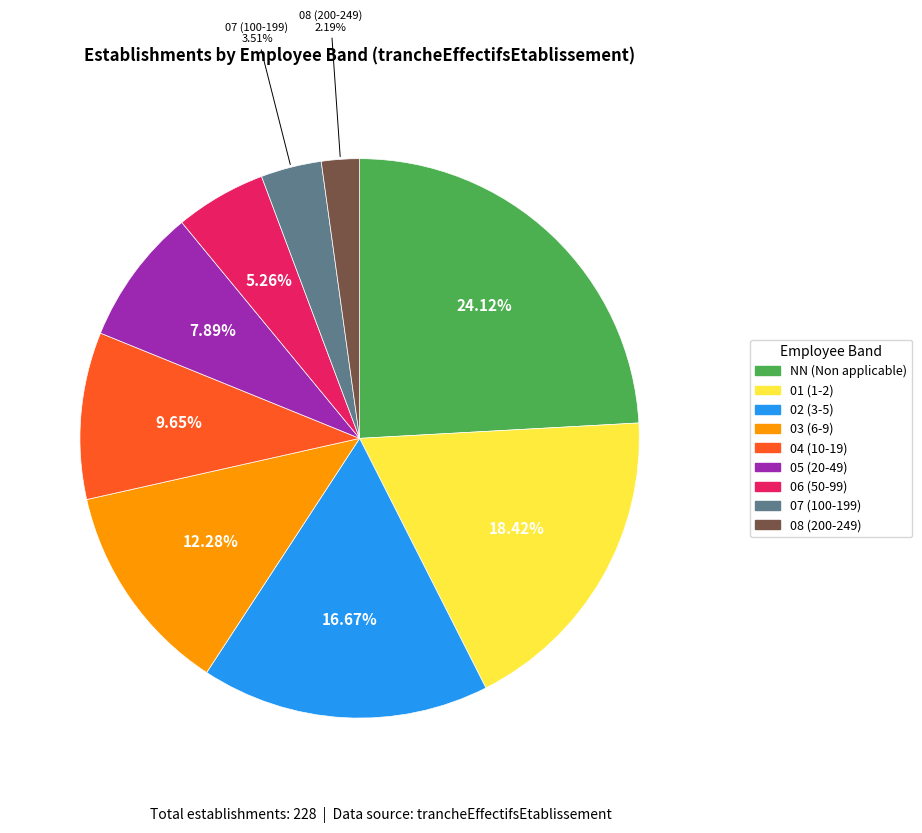

How many slices are in this pie chart?

9